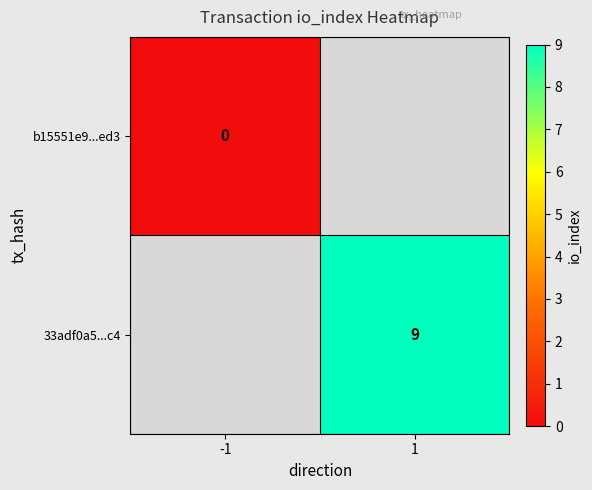

The value of 33adf0a5...c4 at 1 is 9. True or false?

True